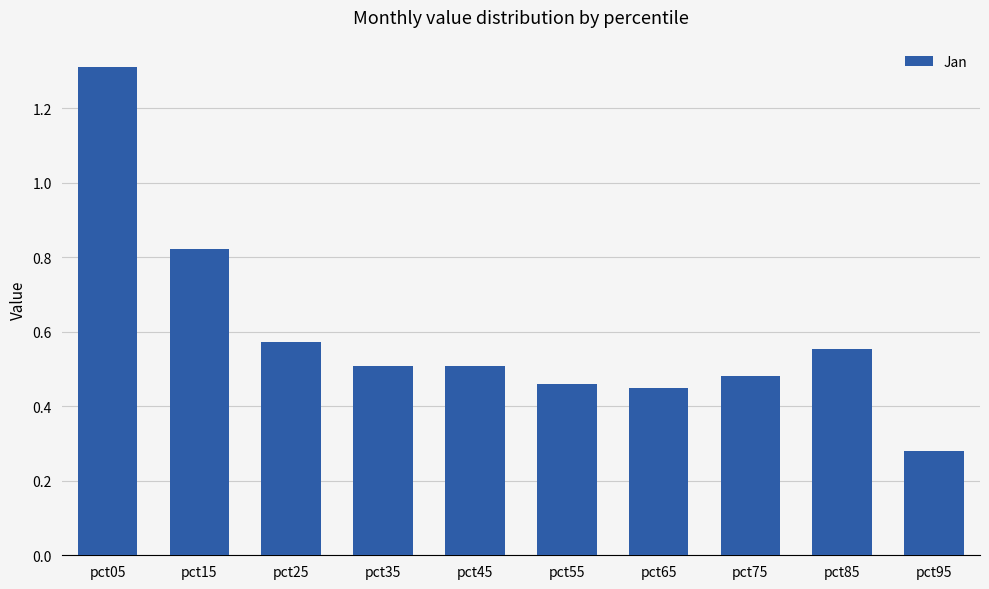

What is the sum of the values at pct35 and pct15?

1.3